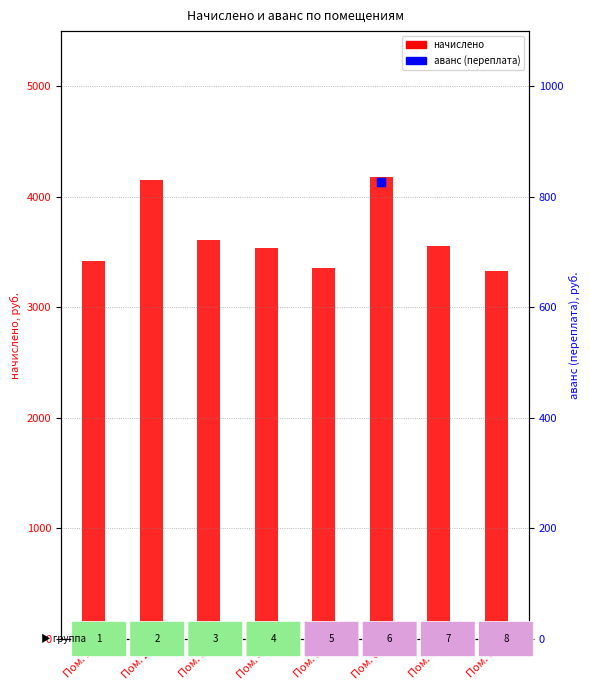

Which series has the largest total across all categories?

начислено